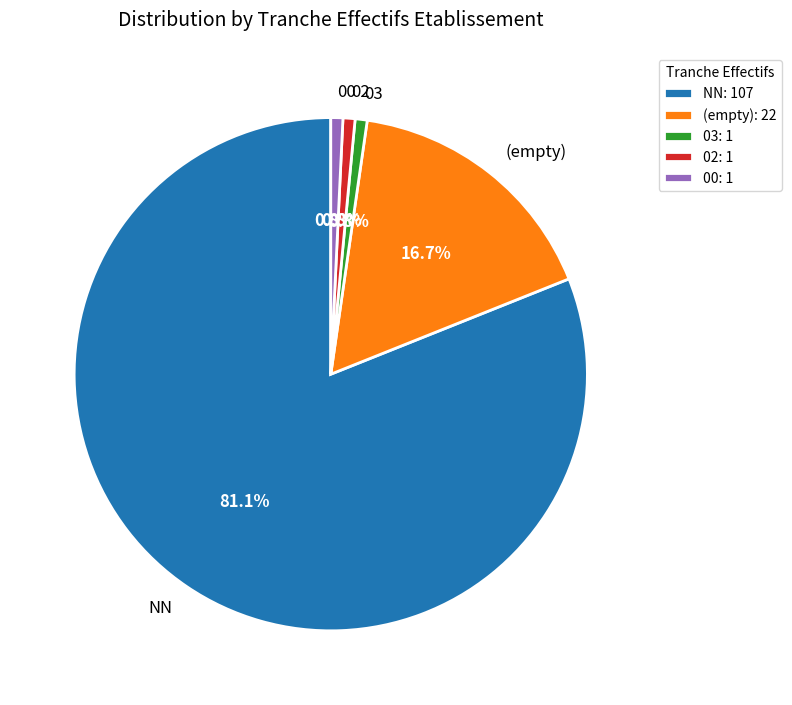

Which category accounts for the majority?

NN